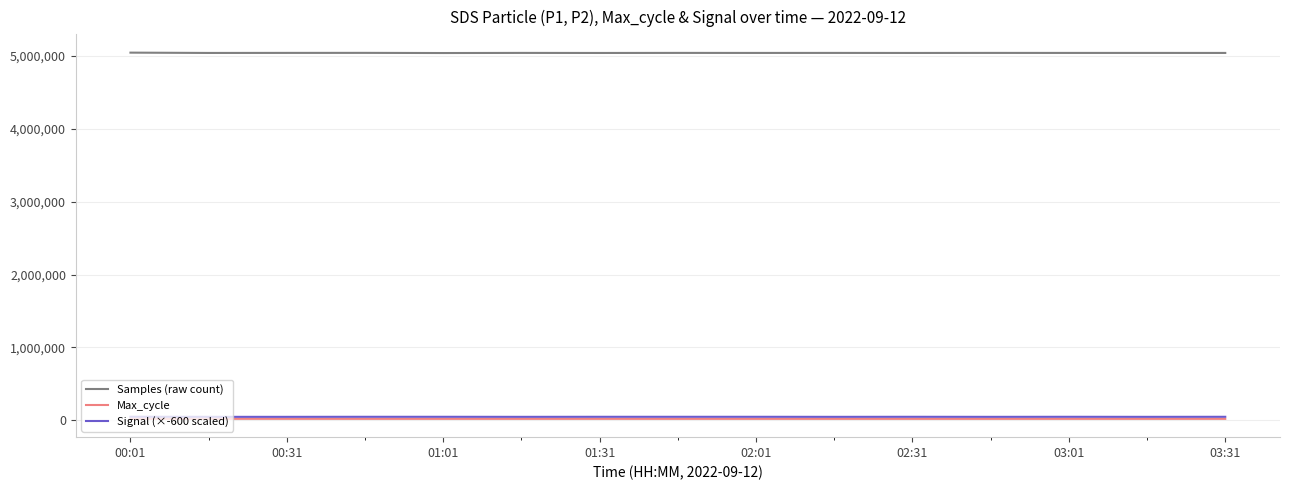

True or false: Samples (raw count) and Signal (×-600 scaled) intersect in this chart.

False